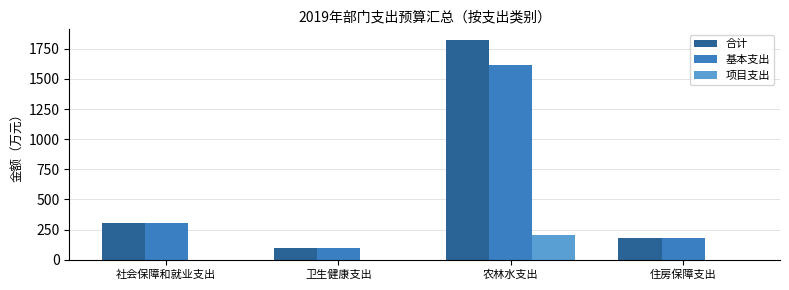

Which category has the highest value across all series?

农林水支出